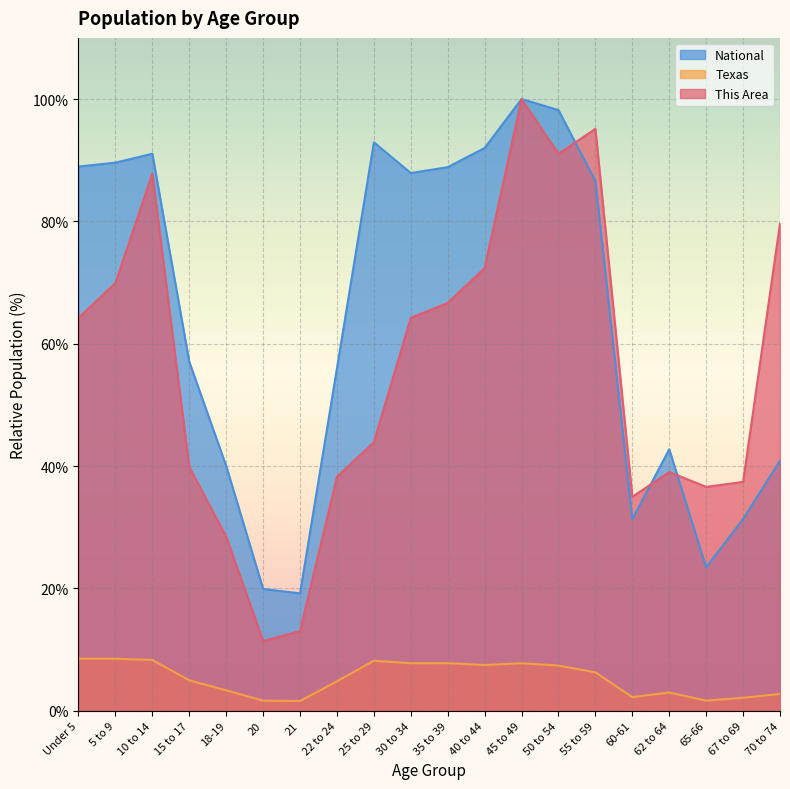

Which series has the largest total across all categories?

National